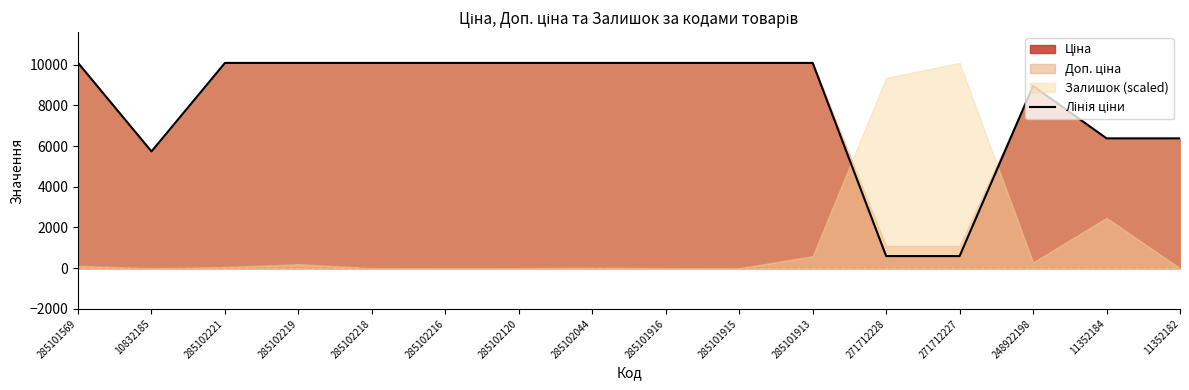

Between 10832185 and 285102219, which is larger?

285102219